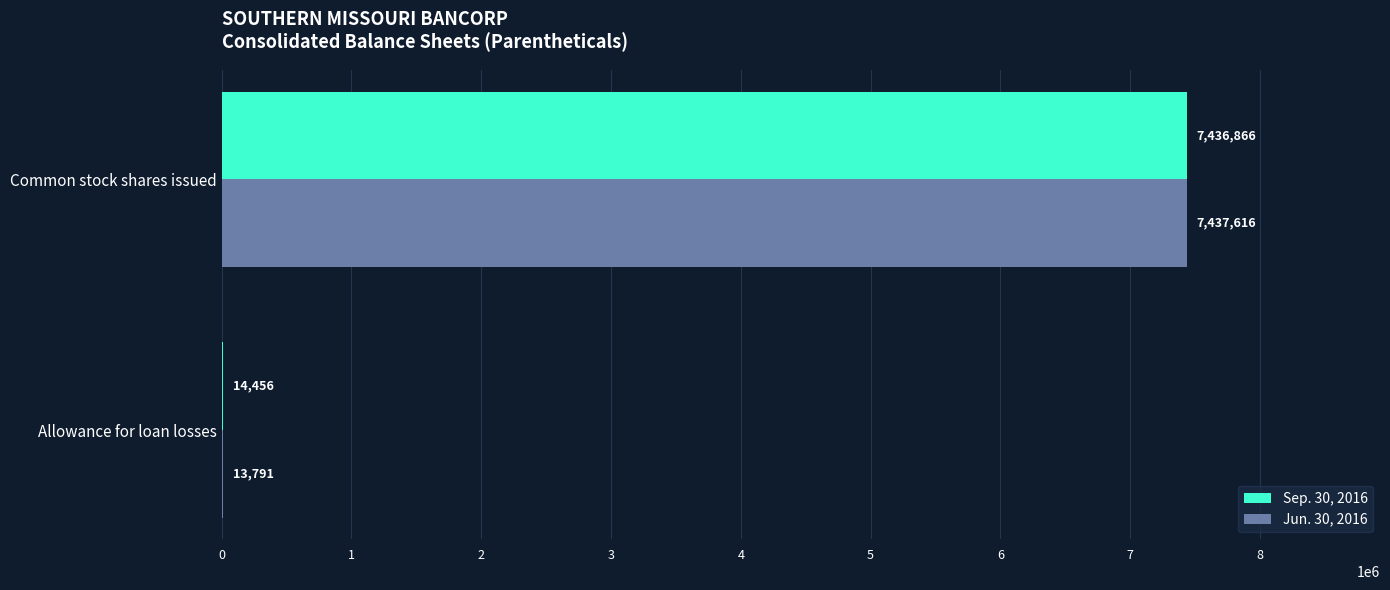

How many categories are shown in the chart?

2